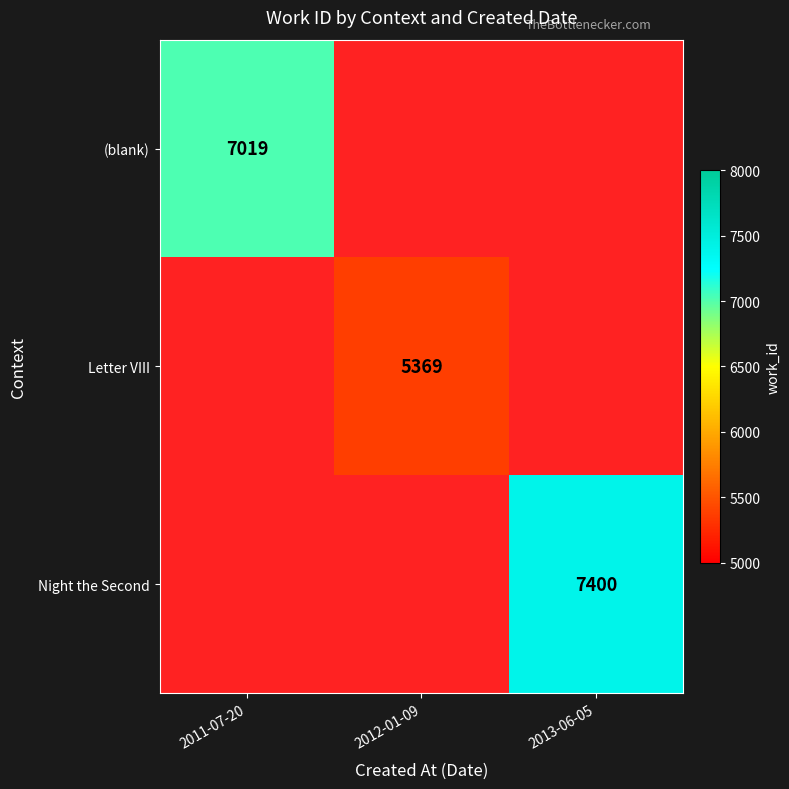

The value of (blank) at 2011-07-20 is 7019. True or false?

True